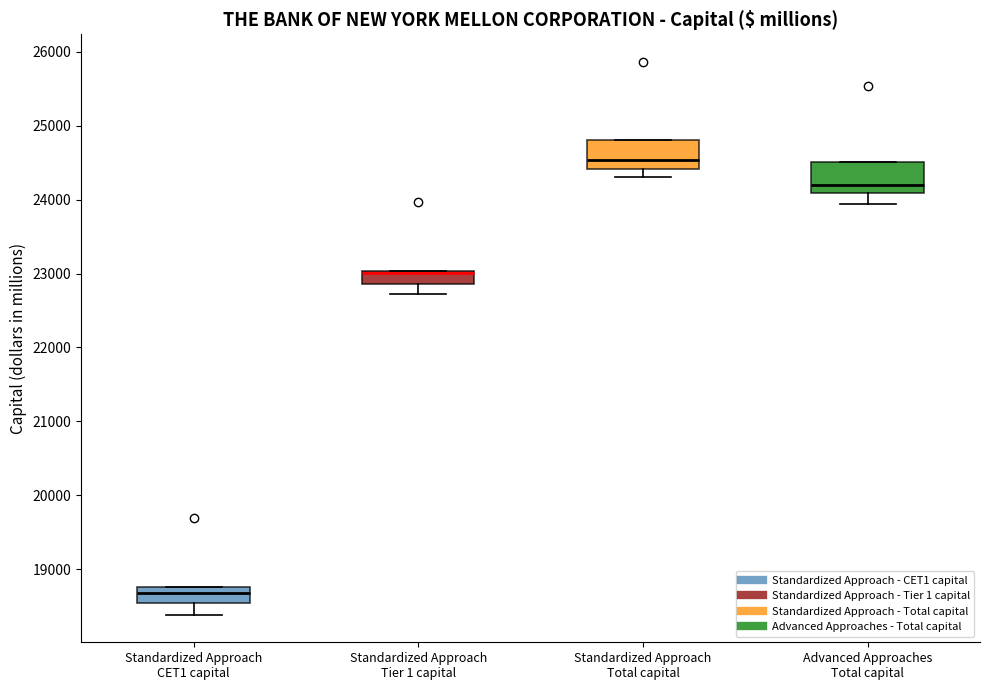

Where is the upper edge of the box for Standardized Approach CET1 capital on the y-axis? The values are not printed on the chart, so give them approximately, as read against the axis.

18800